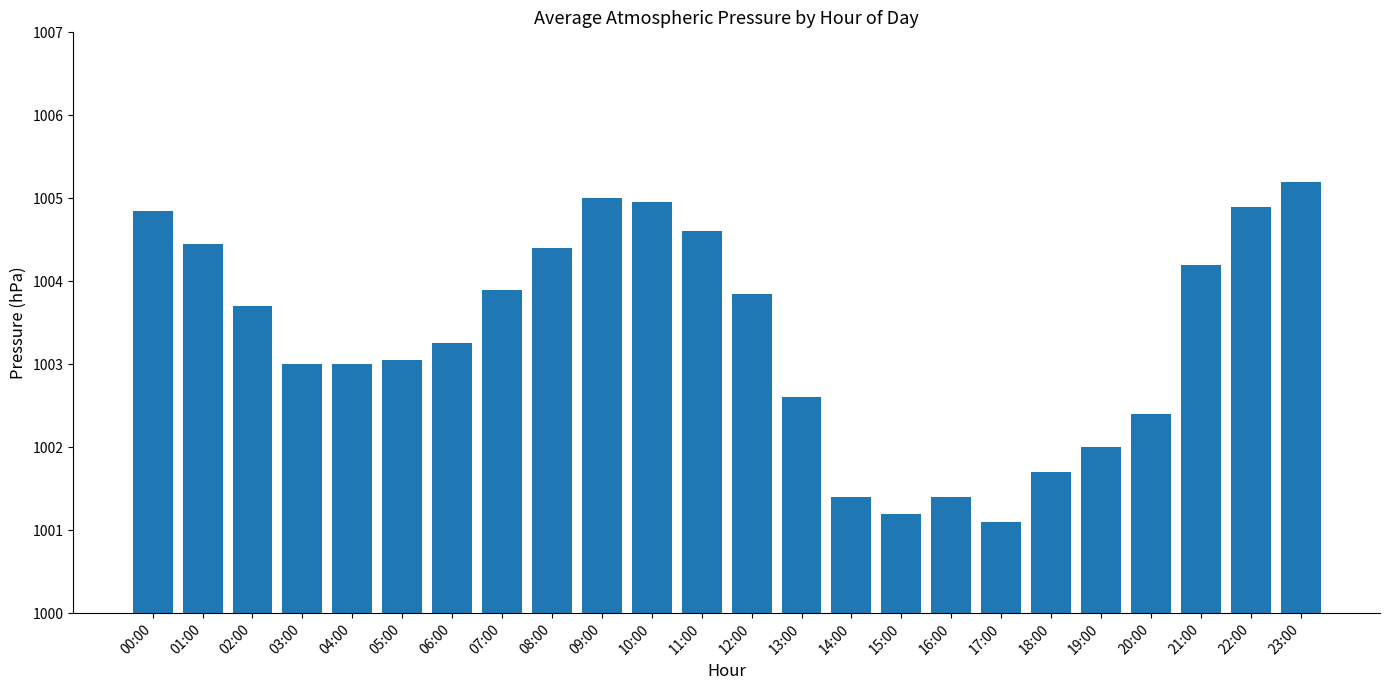

At which label does the data first exceed 1003?

00:00